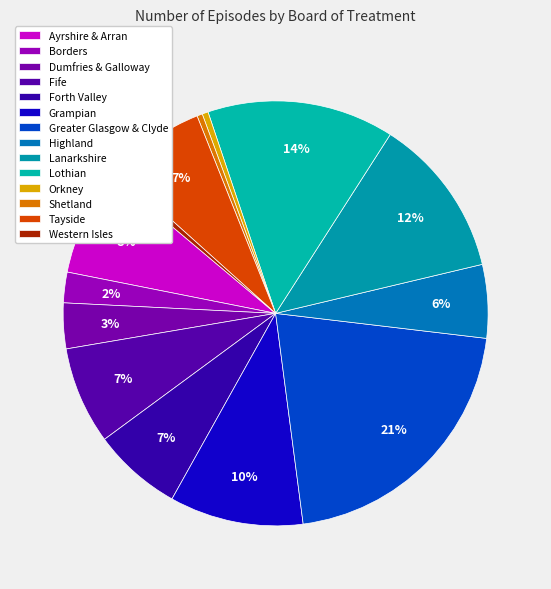

To the nearest percent, what portion does Forth Valley represent?

7%